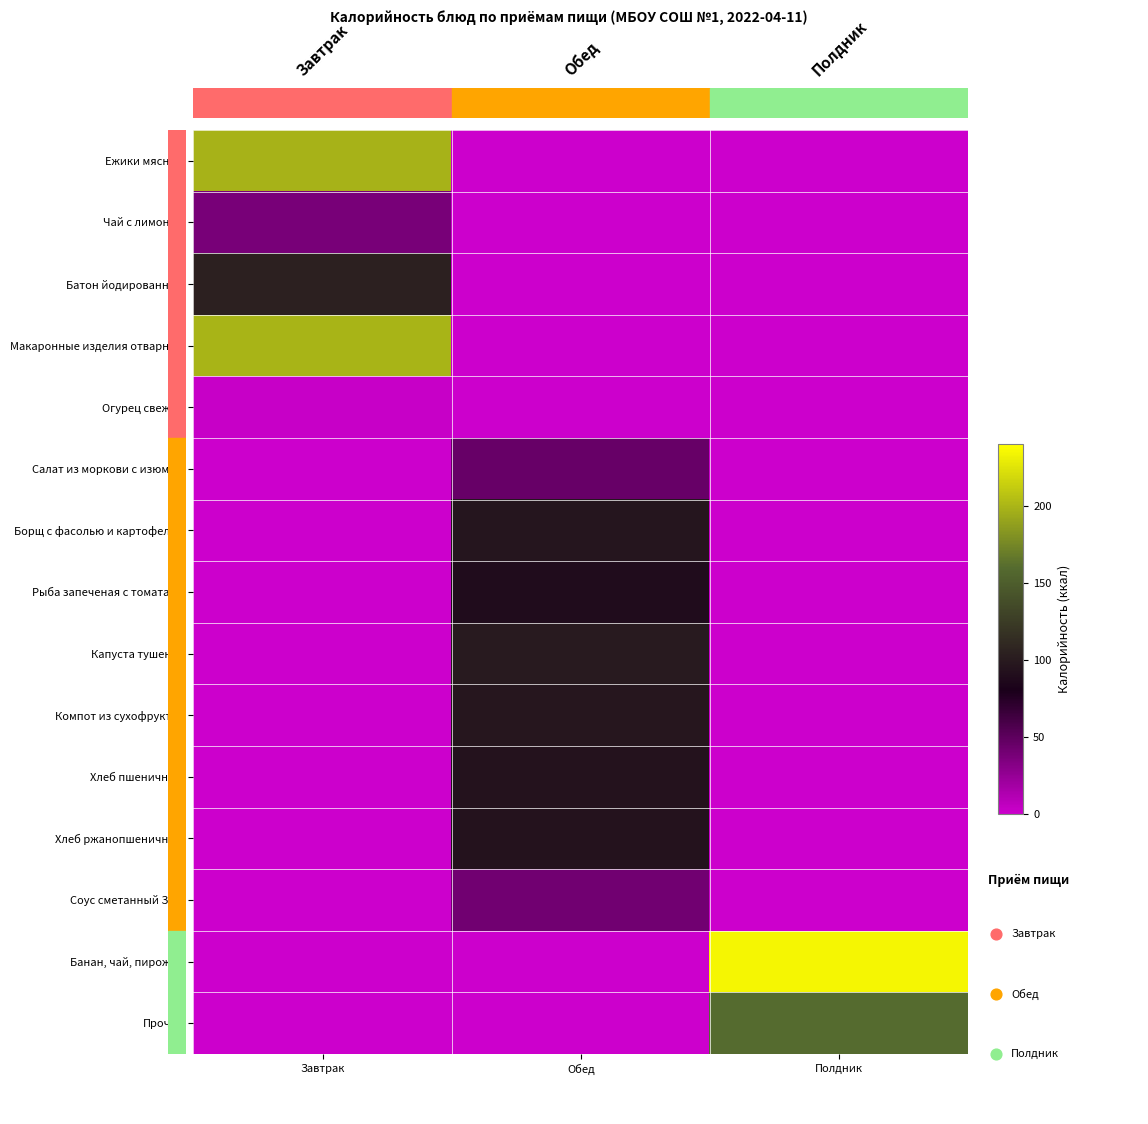

How many values in the Банан, чай, пирожок series exceed 0?

1